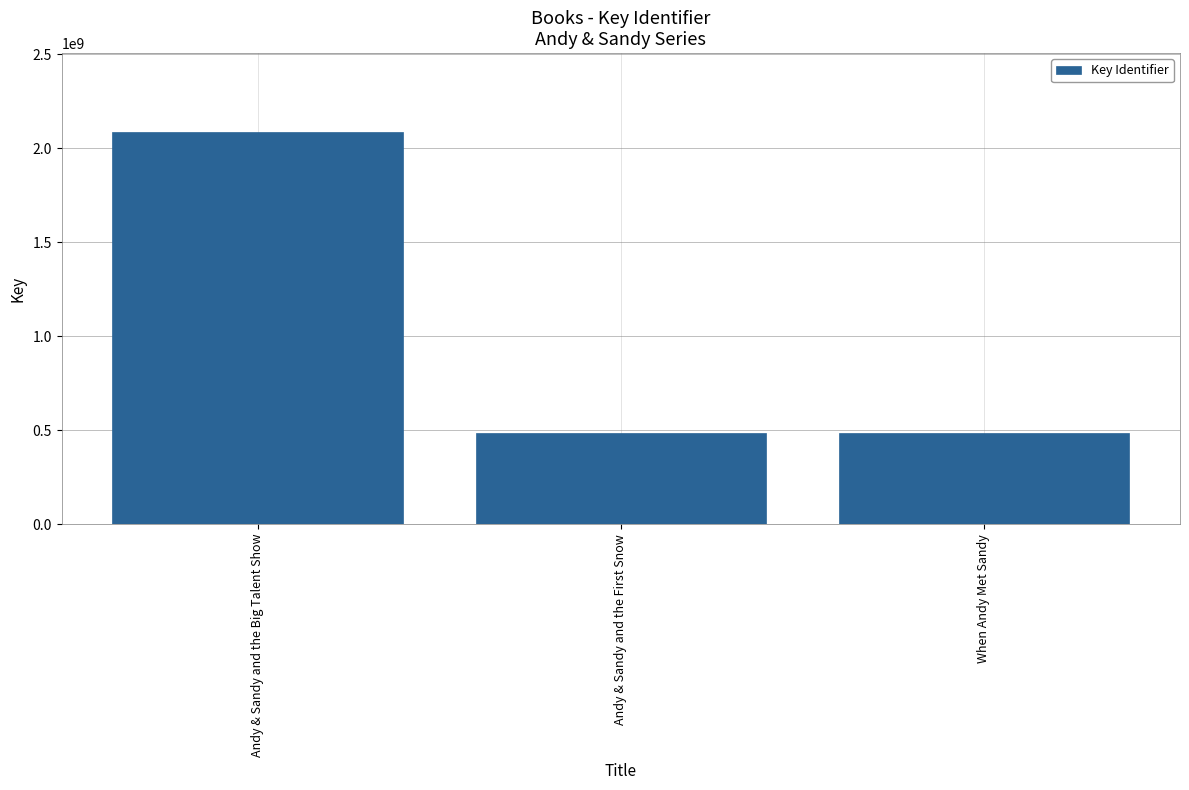

How many values are below 483716745?

1